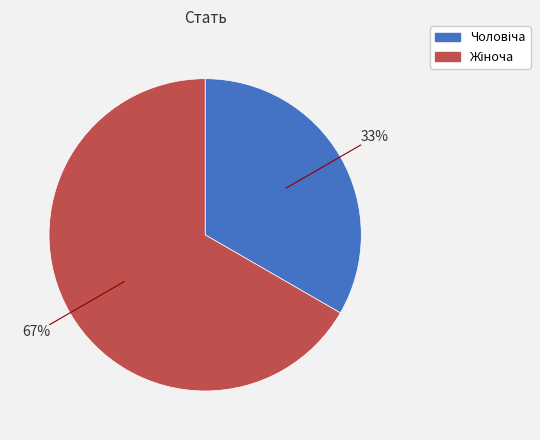

Is there a majority slice in this chart?

Yes